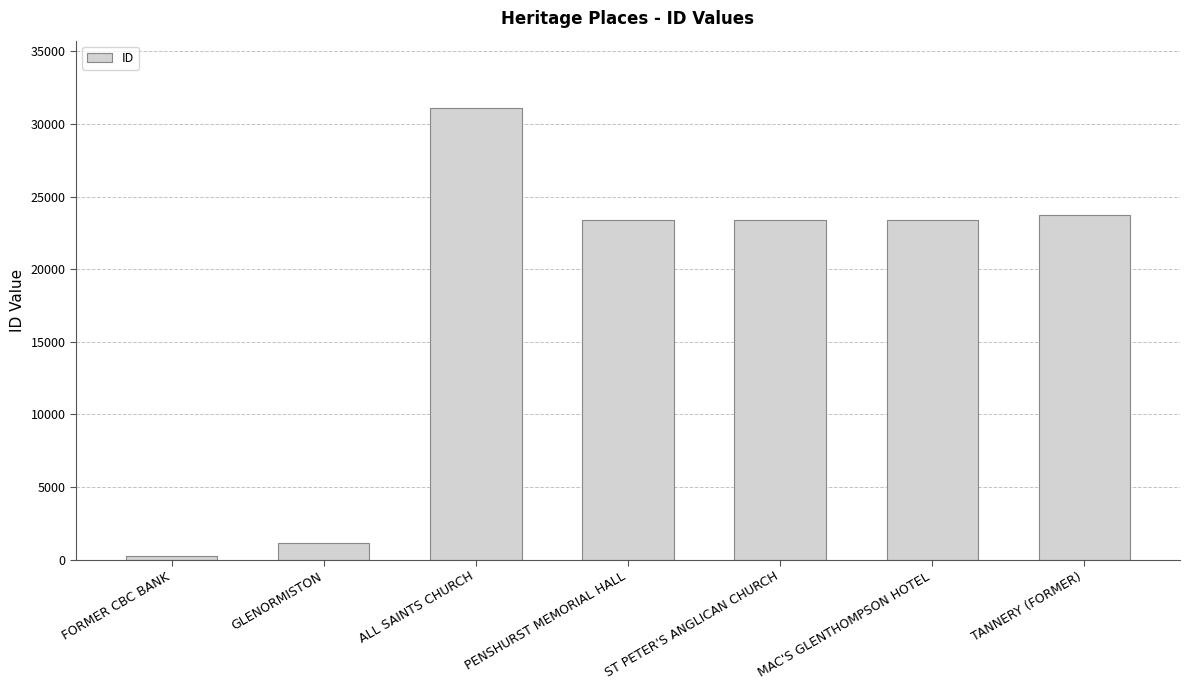

What is the difference between the values at GLENORMISTON and PENSHURST MEMORIAL HALL?

22219